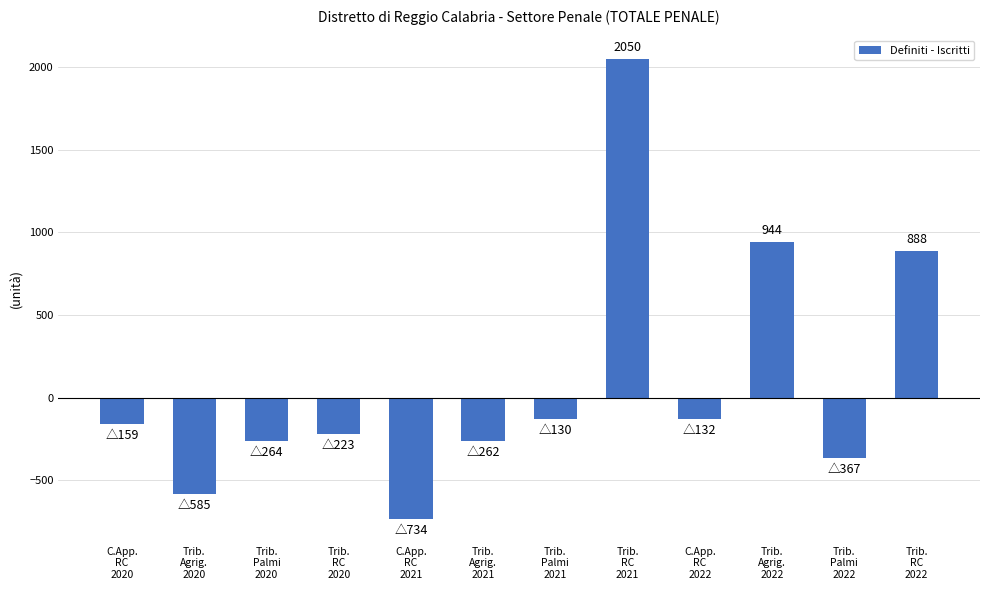

Are the bars horizontal?

No